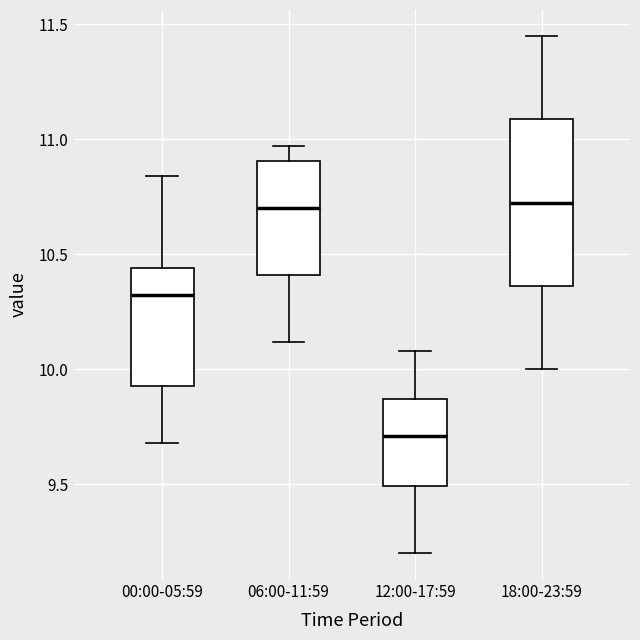

Reading left to right, transcribe this box plot: for each box, give where its median line is, the range the box spans, and where its two whiskers end, as read against the y-axis. The values are not printed on the chart, so give them approximately, as read against the axis.

00:00-05:59: median 10.35, box 9.95 to 10.45, whiskers 9.70 to 10.85
06:00-11:59: median 10.70, box 10.40 to 10.90, whiskers 10.10 to 10.95
12:00-17:59: median 9.70, box 9.50 to 9.85, whiskers 9.20 to 10.10
18:00-23:59: median 10.75, box 10.35 to 11.10, whiskers 10.00 to 11.45